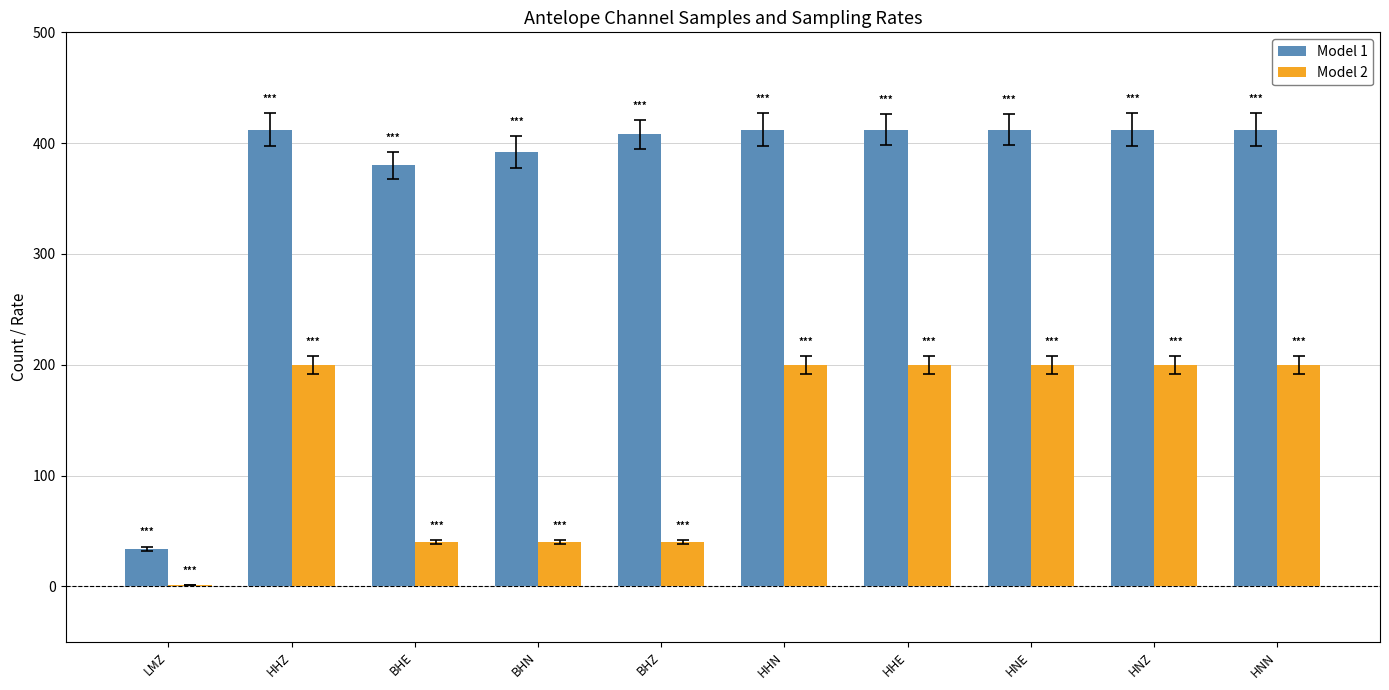

Read the Model 1 value at HHE.

412